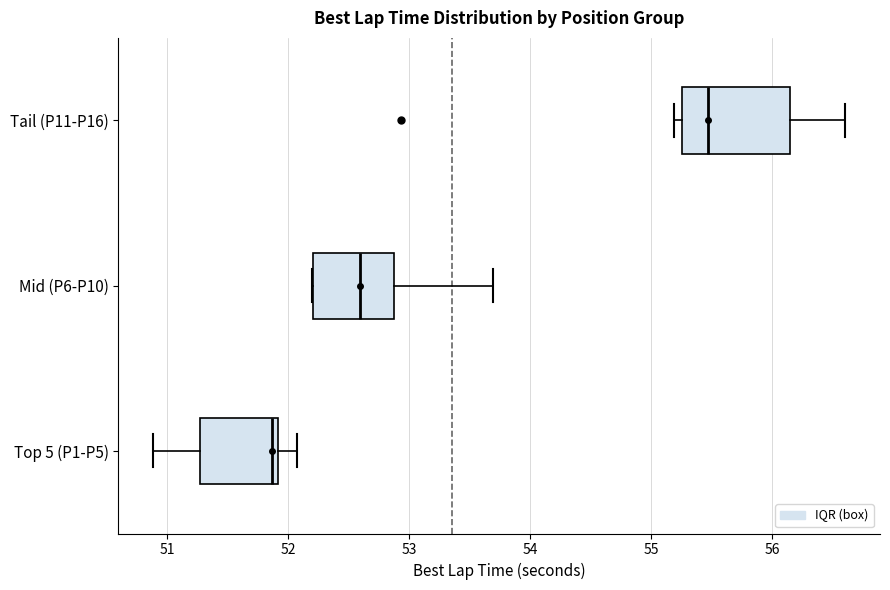

Reading bottom to top, read every box against the x-axis: the position of its median line, the range the box covers, and the ends of its whiskers. The values are not printed on the chart, so give them approximately, as read against the axis.

Top 5 (P1-P5): median 51.9 (just left of the box's right edge), box 51.3 to 51.9, whiskers 50.9 to 52.1
Mid (P6-P10): median 52.6, box 52.2 to 52.9, whiskers 52.2 to 53.7
Tail (P11-P16): median 55.5, box 55.3 to 56.1, whiskers 55.2 to 56.6